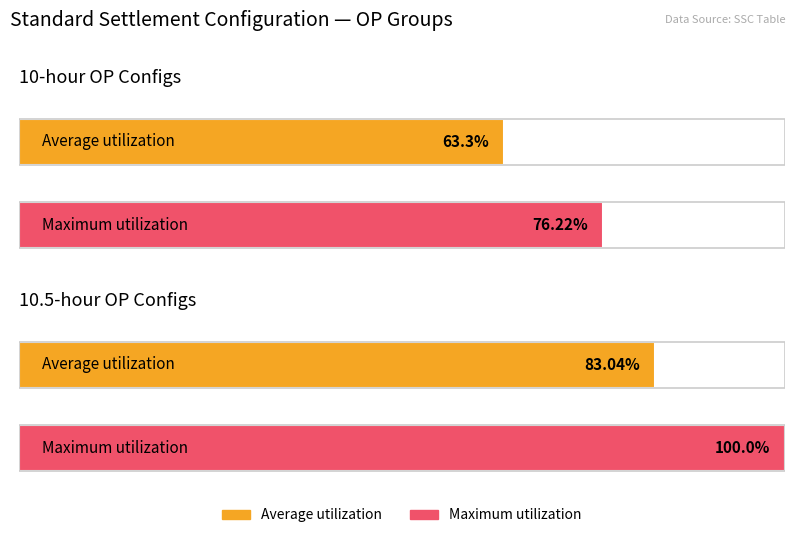

What is the difference between the Maximum utilization values at 10.5-hour OP (A/R) and 10-hour OP (A/R)?

23.8